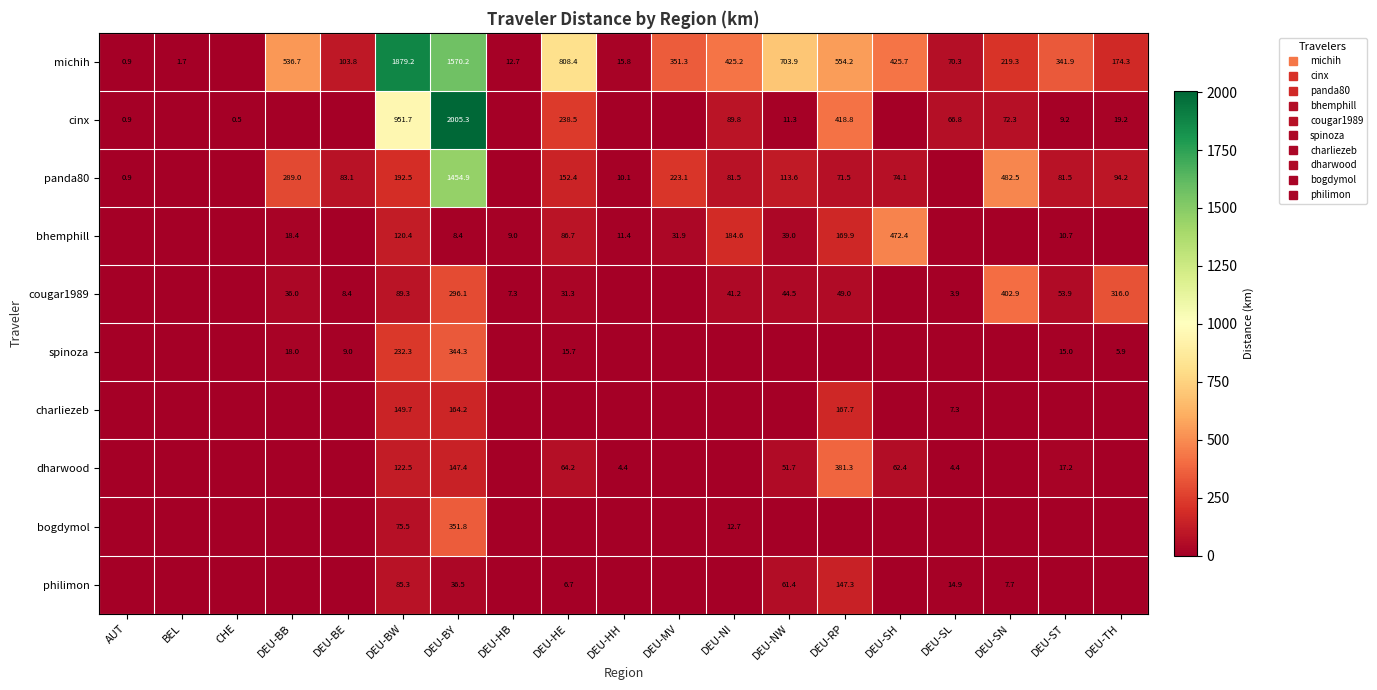

Where is dharwood nearest to the value 190?

DEU-BY